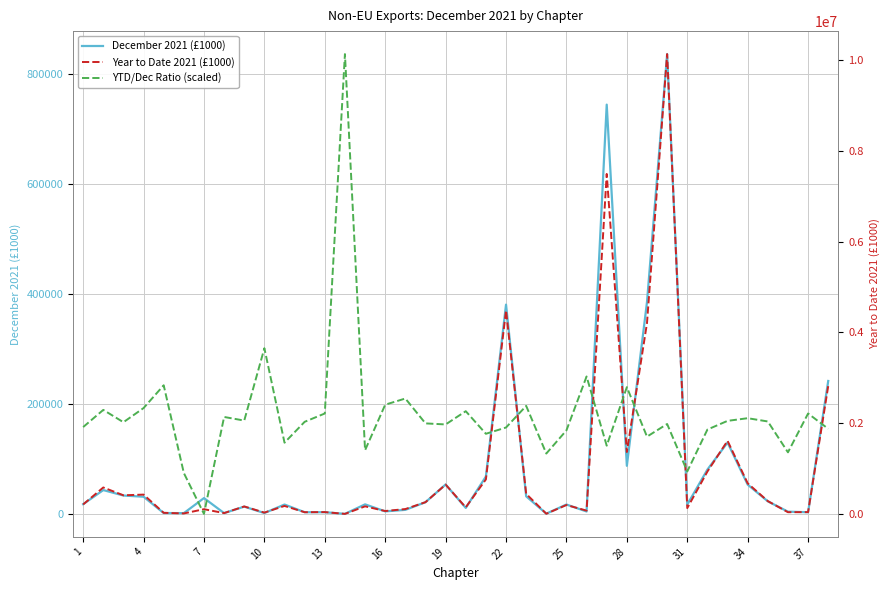

Reading left to right, what are all the values shown in this chart?

December 2021 (£1000): 17663.0	43320.0	33407.0	31243.0	1543.0	1386.0	28765.0	1435.0	13220.0	1512.0	17018.0	3044.0	3079.0	16.0	17352.0	4580.0	7357.0	21244.0	53487.0	10875.0	67961.0	380662.0	31981.0	432.0	17045.0	4399.0	744453.0	87452.0	385210.0	836362.0	16842.0	80578.0	129822.0	53252.0	22868.0	4009.0	3040.0	241772.0
Year to Date 2021 (£1000): 208860.0	582674.0	410390.0	425625.0	24350.0	10367.0	103823.0	18343.0	164462.0	29164.0	176121.0	37512.0	40367.0	754.0	167169.0	63865.0	106882.0	258628.0	645803.0	144953.0	760516.0	4485906.0	442301.0	4027.0	196245.0	73083.0	7493093.0	1364695.0	4206814.0	10134034.0	128423.0	933928.0	1611451.0	674428.0	282551.0	37825.0	39854.0	2819414.0
YTD/Dec Ratio (scaled): 1913827.0	2292406.0	2020906.0	2332596.2	2835094.8	902046.2	754.0	2136879.2	2057196.3	3651849.3	1570207.0	2029919.7	2213223.4	10134034.0	1403682.7	2407409.2	2543311.5	1995201.4	1971880.2	2264124.5	1766134.2	1904458.3	2380814.7	1330974.9	1841319.4	3028978.9	1504104.1	2794140.4	1703343.5	1981843.4	935896.8	1859253.0	2050764.4	2109461.8	2037482.8	1357349.7	2213093.7	1875809.3